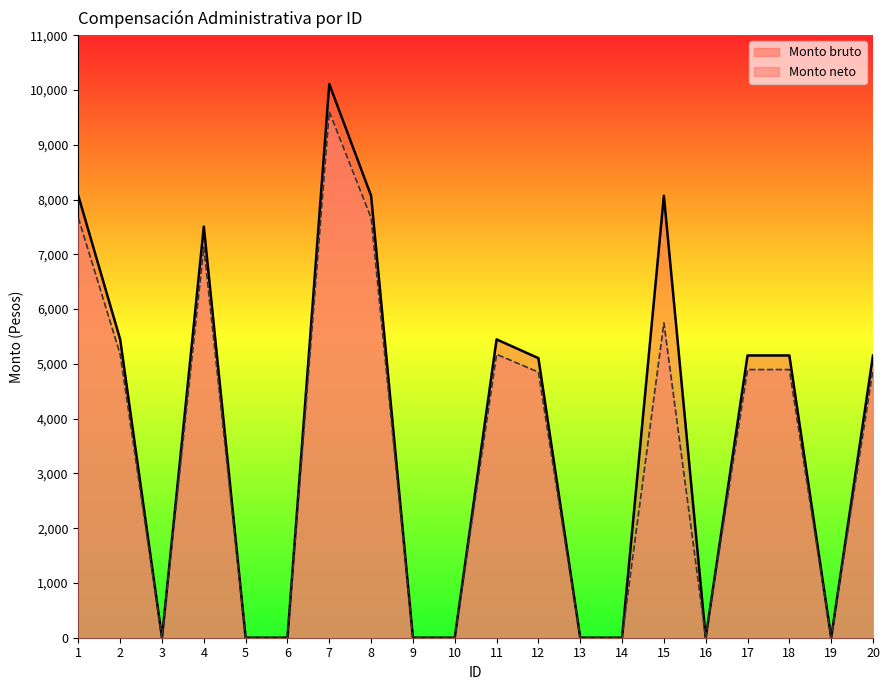

At 9, list the series in order from largest to smallest.

Monto bruto, Monto neto